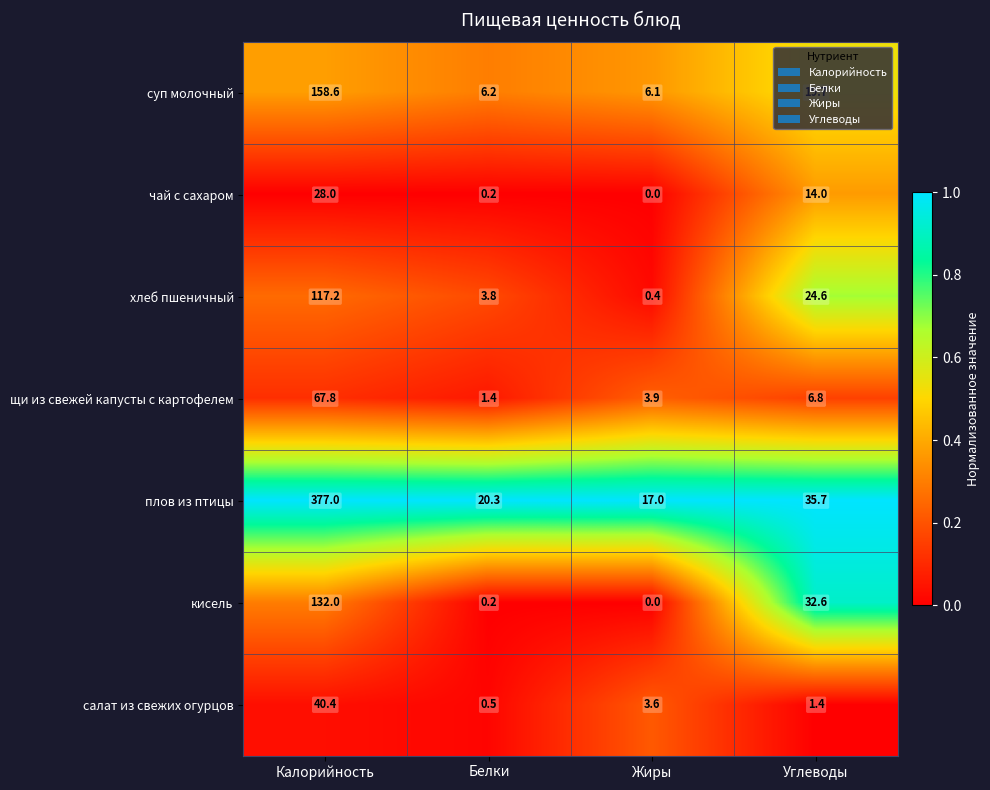

What is the maximum value shown in the chart?

377.0